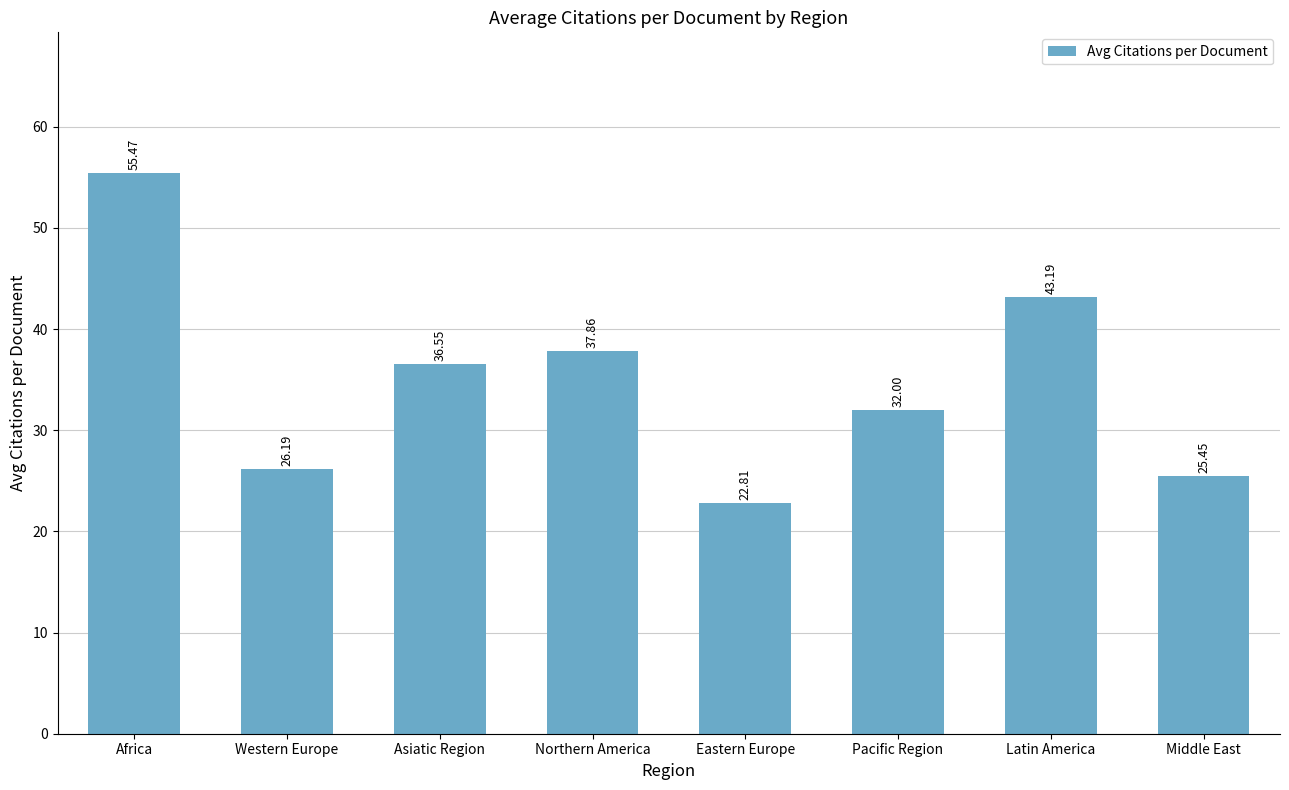

How many values are below 36?

4